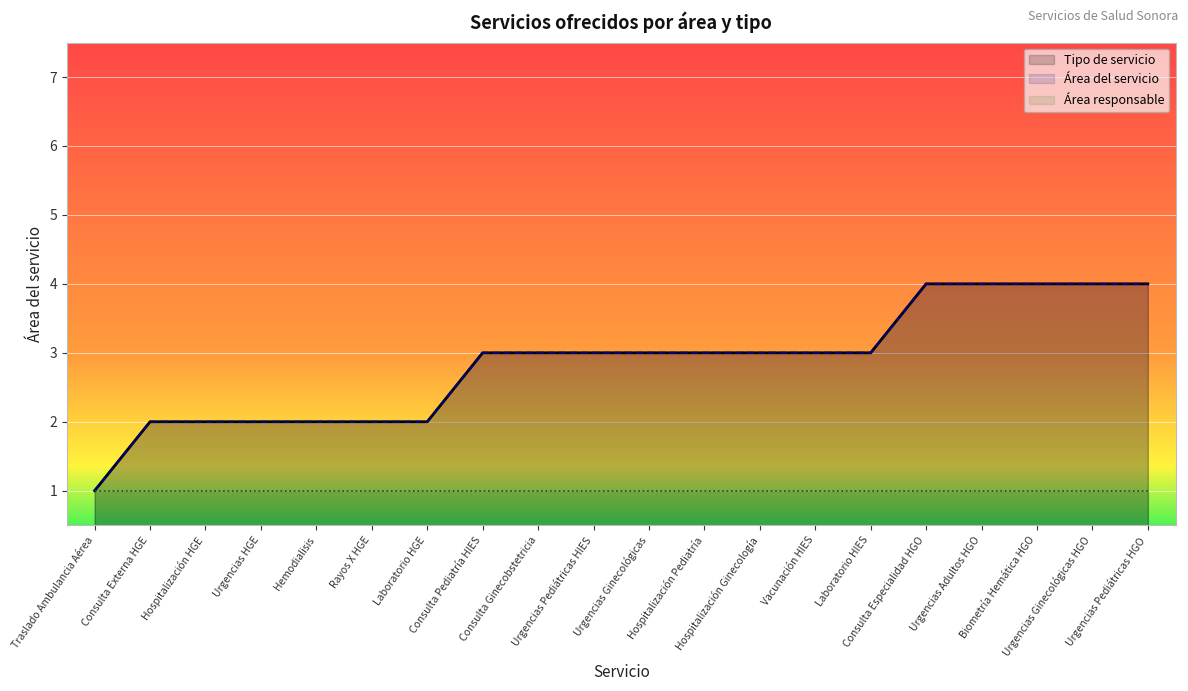

Reading left to right, extract all data points from this chart.

Tipo de servicio: 1	2	2	2	2	2	2	3	3	3	3	3	3	3	3	4	4	4	4	4
Área del servicio: 1	2	2	2	2	2	2	3	3	3	3	3	3	3	3	4	4	4	4	4